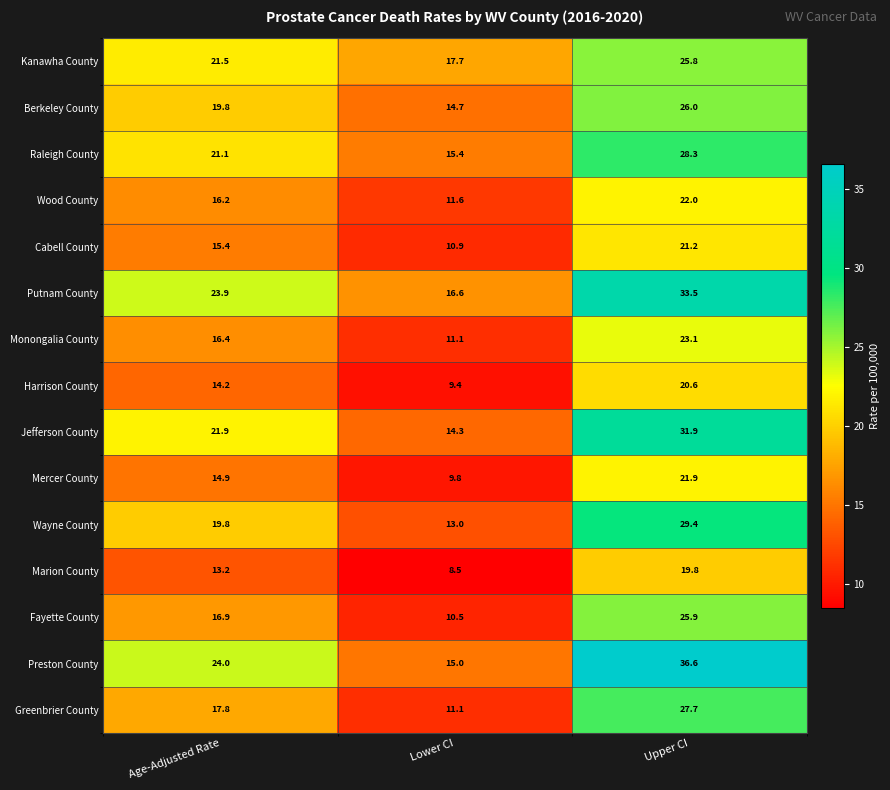

What is the sum of the Monongalia County values at Age-Adjusted Rate and Lower CI?

27.5